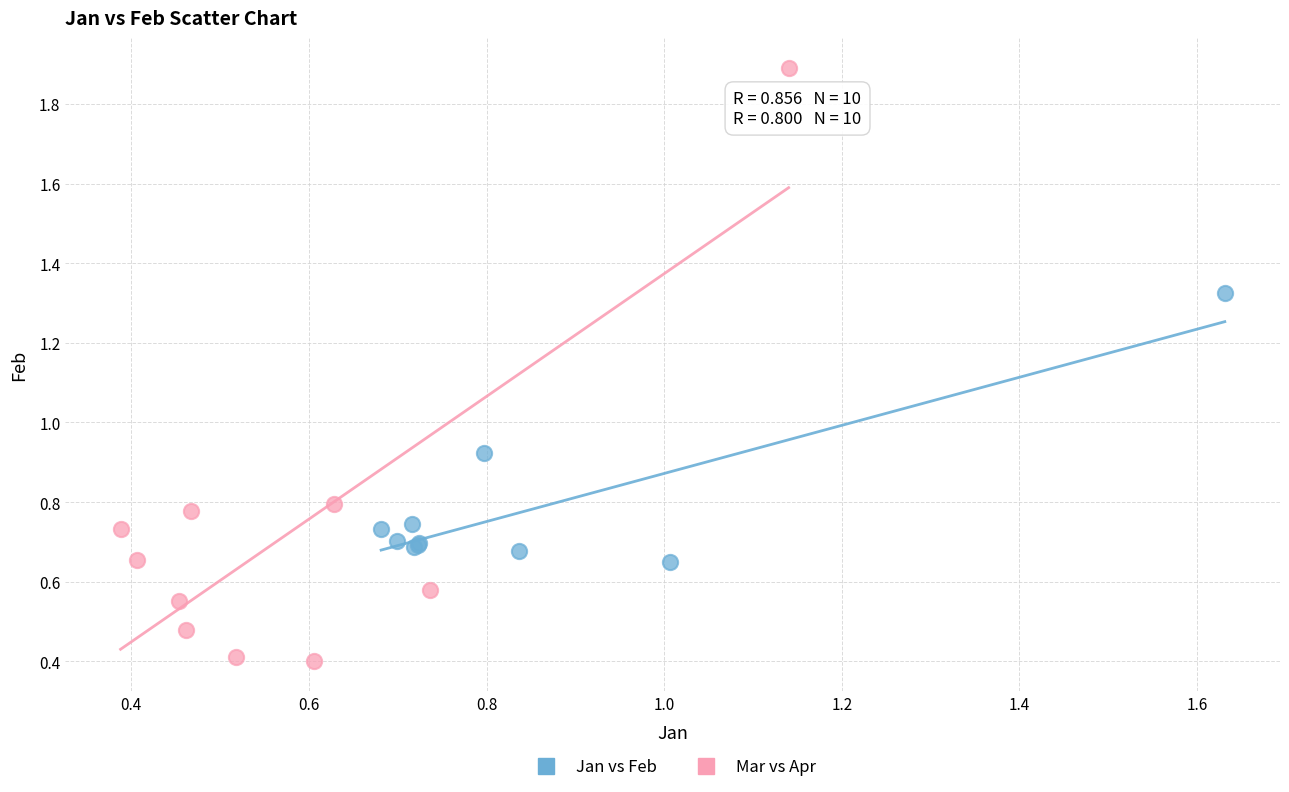

Which series reaches the maximum Y coordinate?

Mar vs Apr